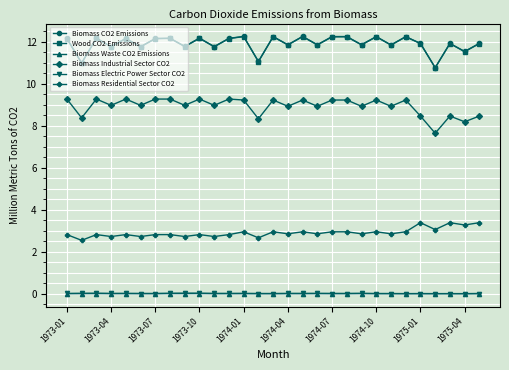

What is the lowest value of the Biomass Industrial Sector CO2 series?

7.7